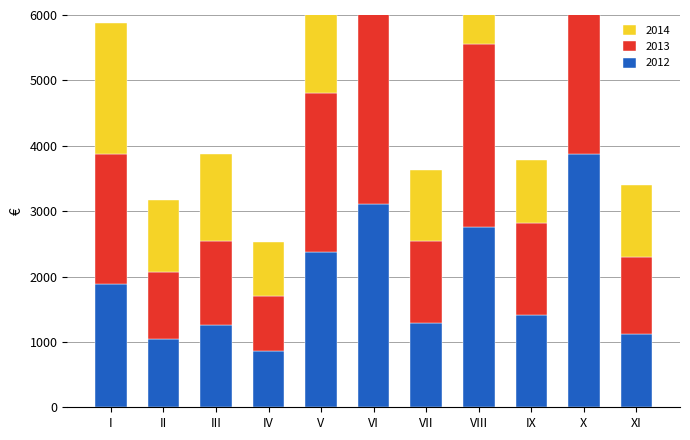

What are all the series names shown in the legend?

2012, 2013, 2014